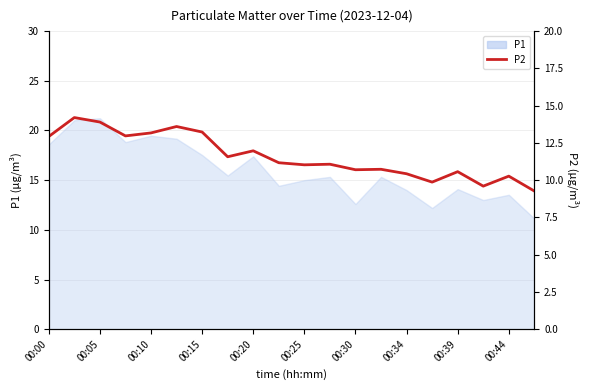

What is the sum of the values at 17 and 16?

20.2